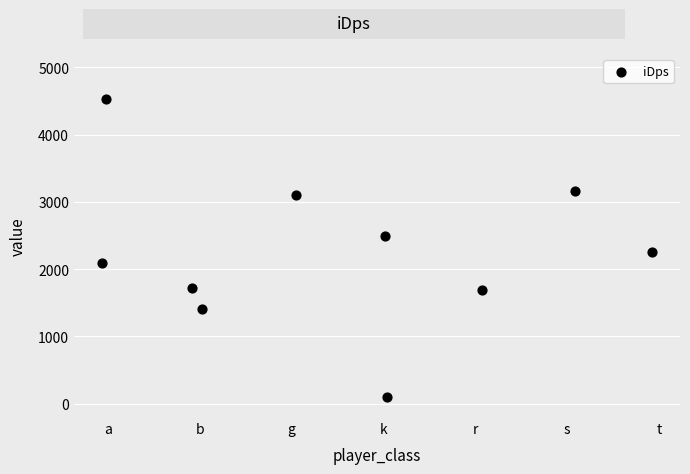

What Y value in the scatter plot is closest to 2312?

2250.4